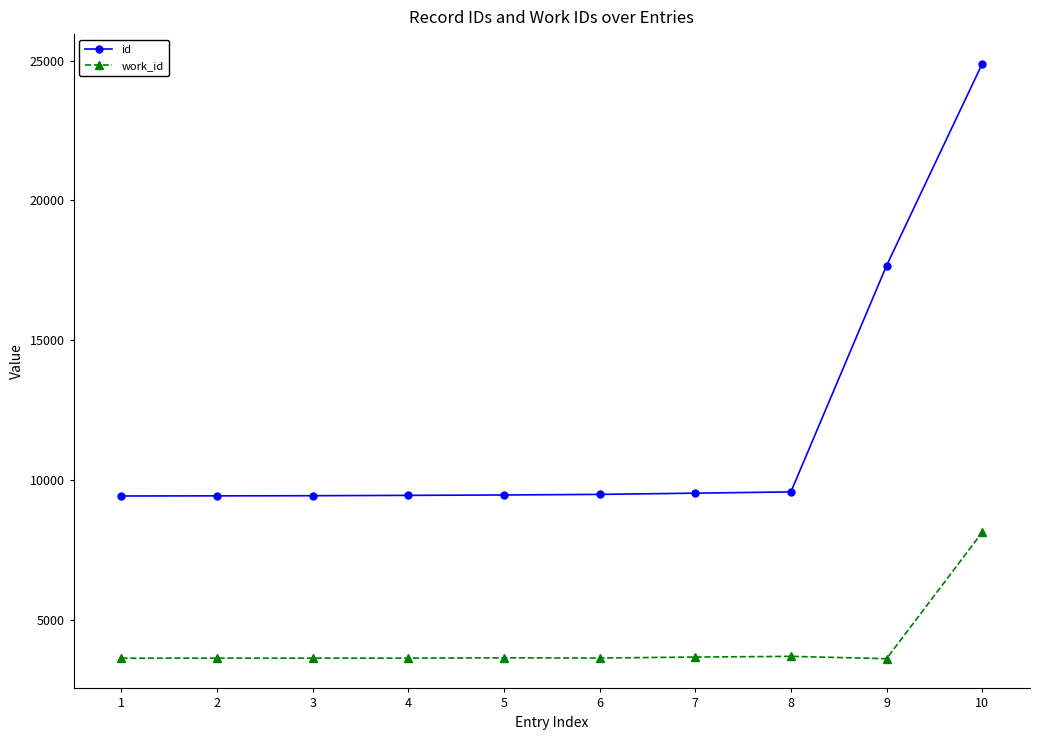

What is the total value across all series at 7?

13210